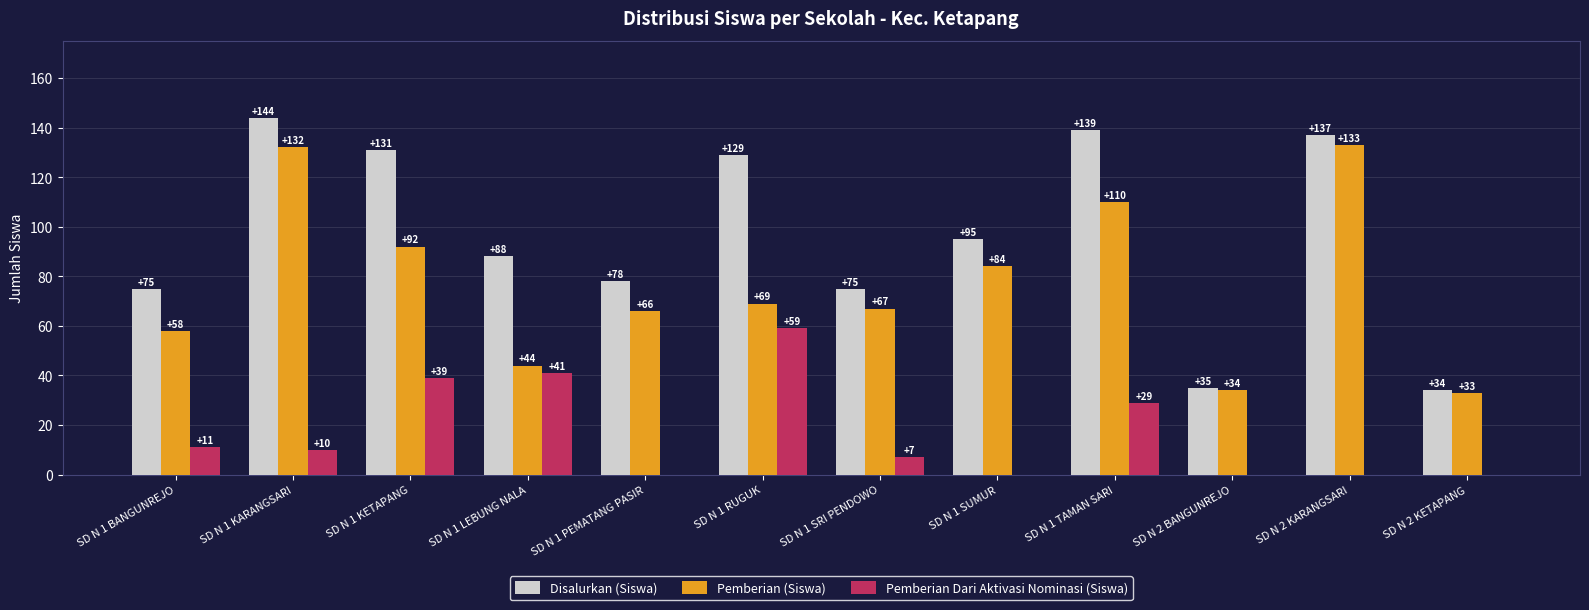

Which series has the largest total across all categories?

Disalurkan (Siswa)